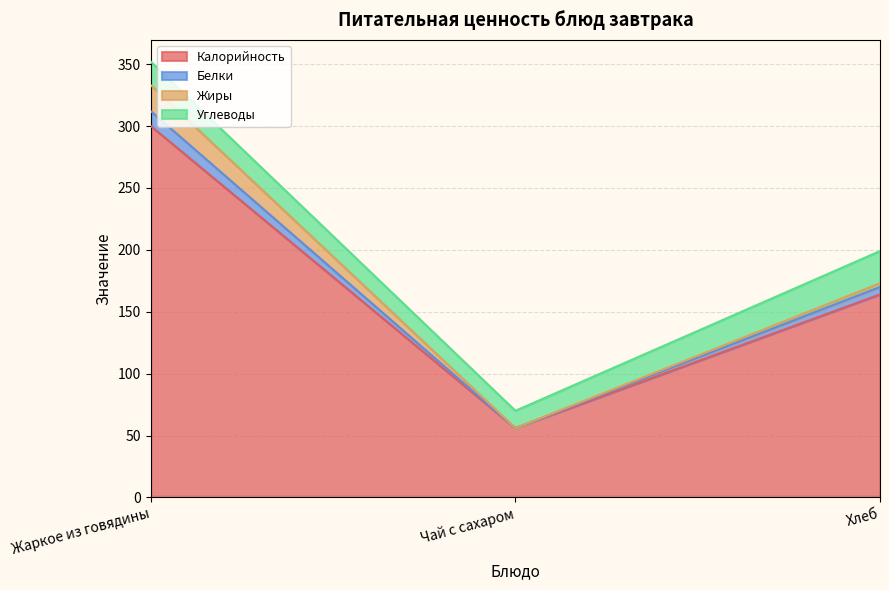

Is it true that Белки equals 110 at Хлеб?

False